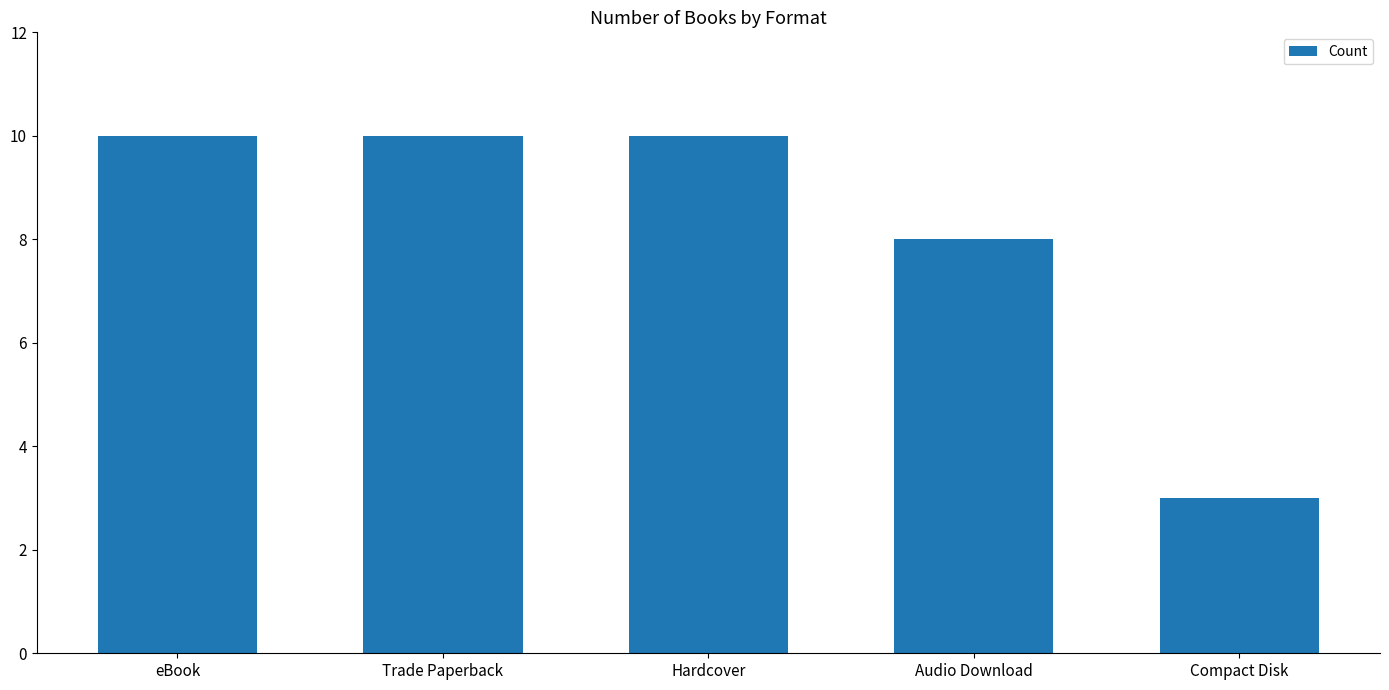

What is the smallest value displayed?

3